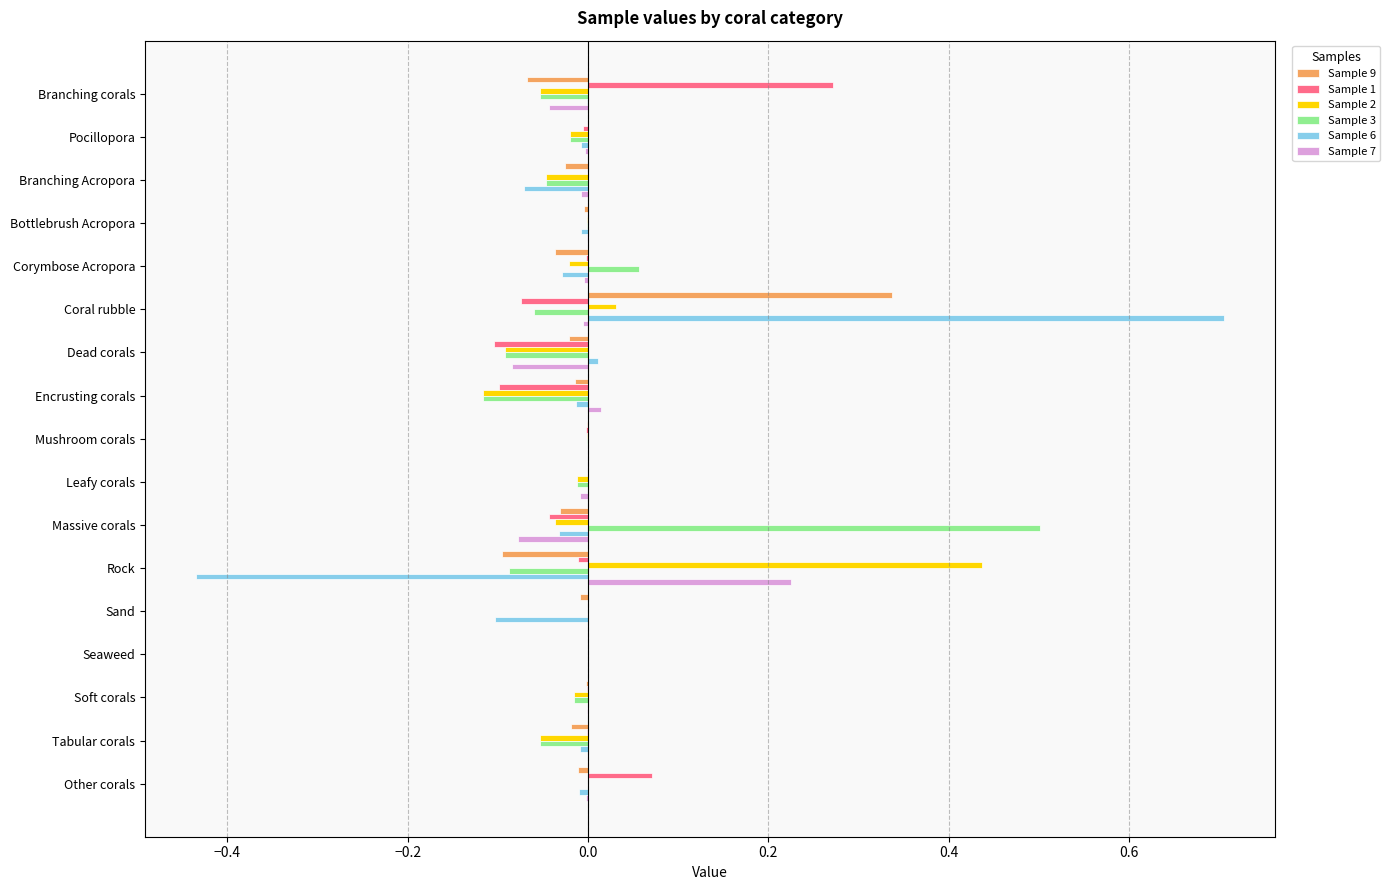

At which label does Sample 6 reach its peak?

Coral rubble